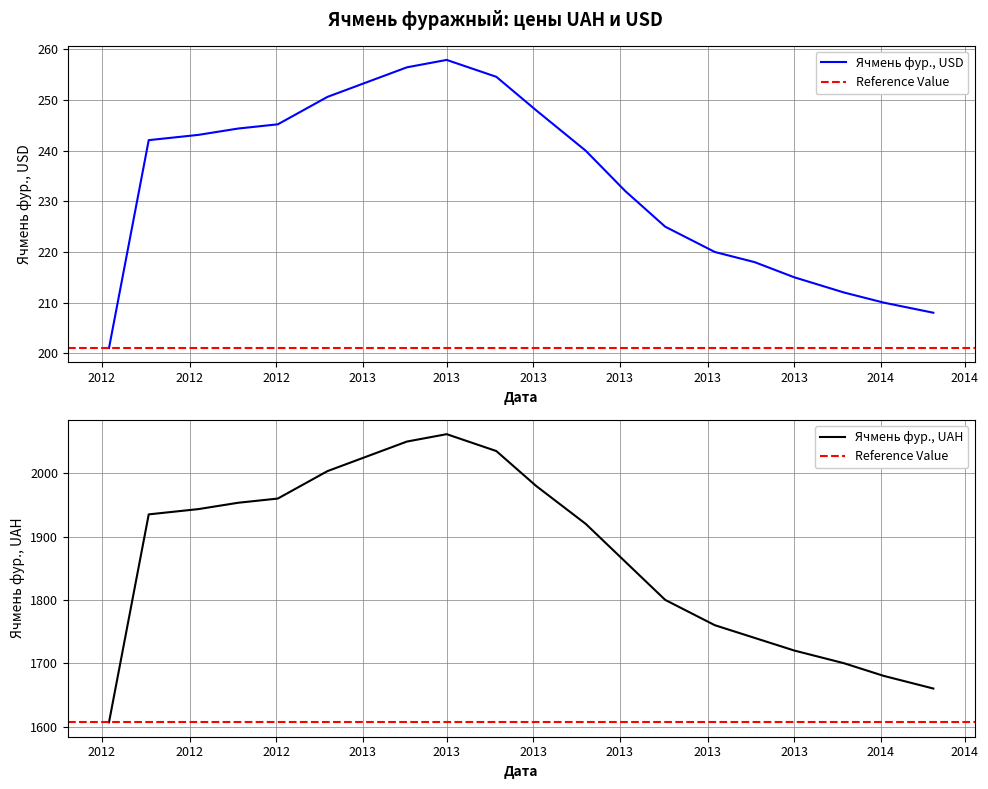

True or false: Ячмень фур., USD and Ячмень фур., UAH cross at least once.

False